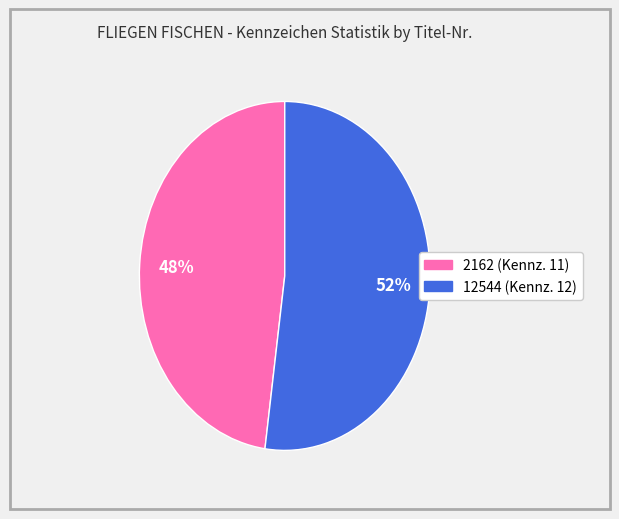

What is the largest slice in the pie chart?

12544